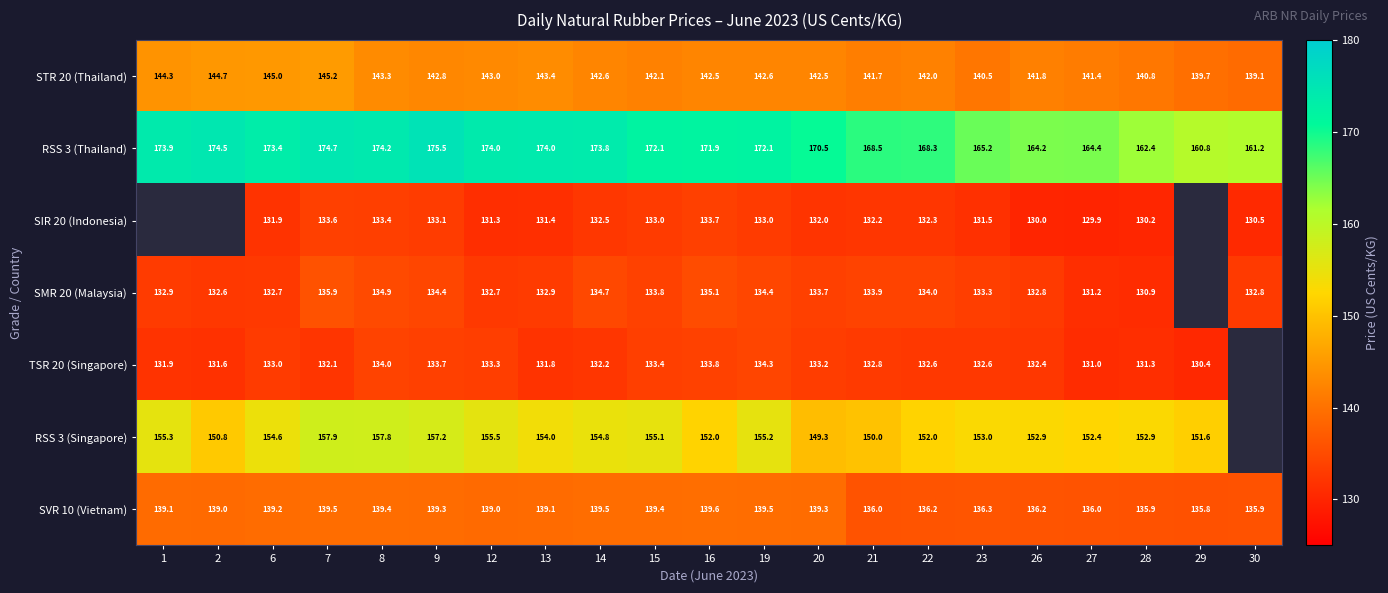

Is the value of SMR 20 (Malaysia) at 23 greater than the value of SVR 10 (Vietnam) at 30?

No